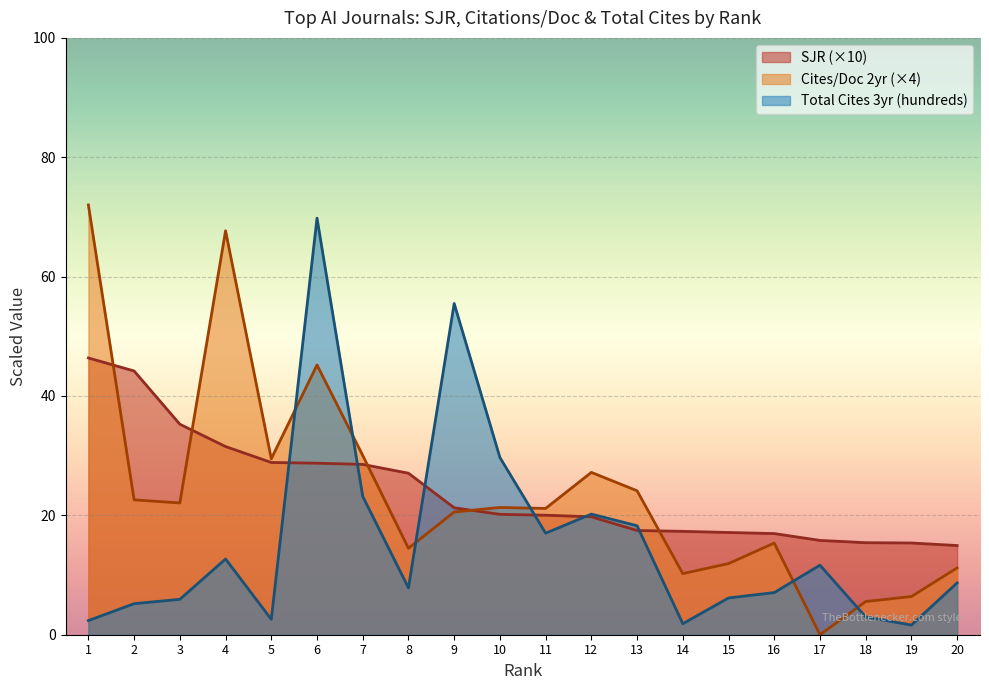

Which series has the largest range (max minus min)?

Cites/Doc 2yr (×4)